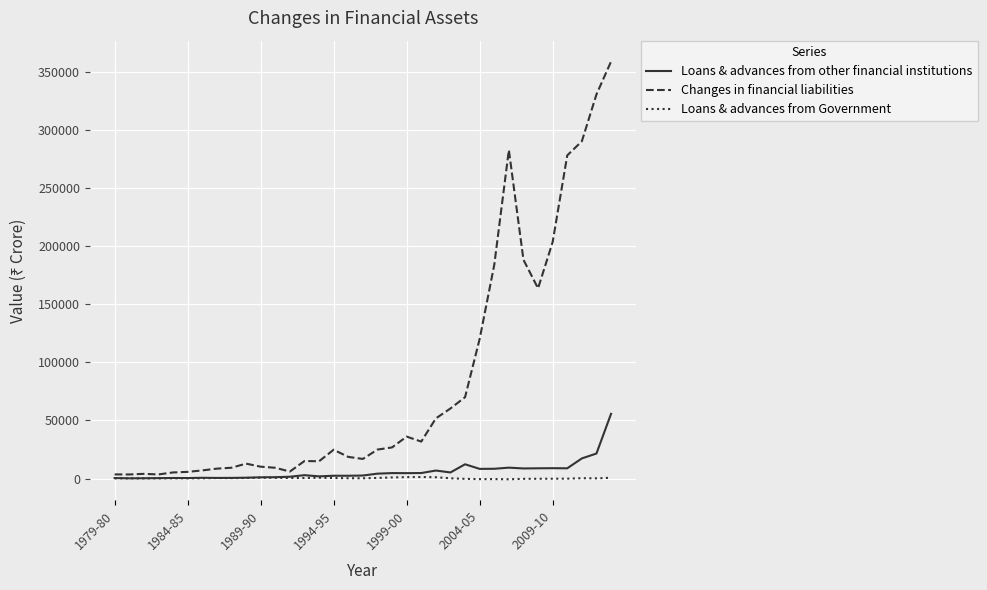

Which series has the largest total across all categories?

Changes in financial liabilities